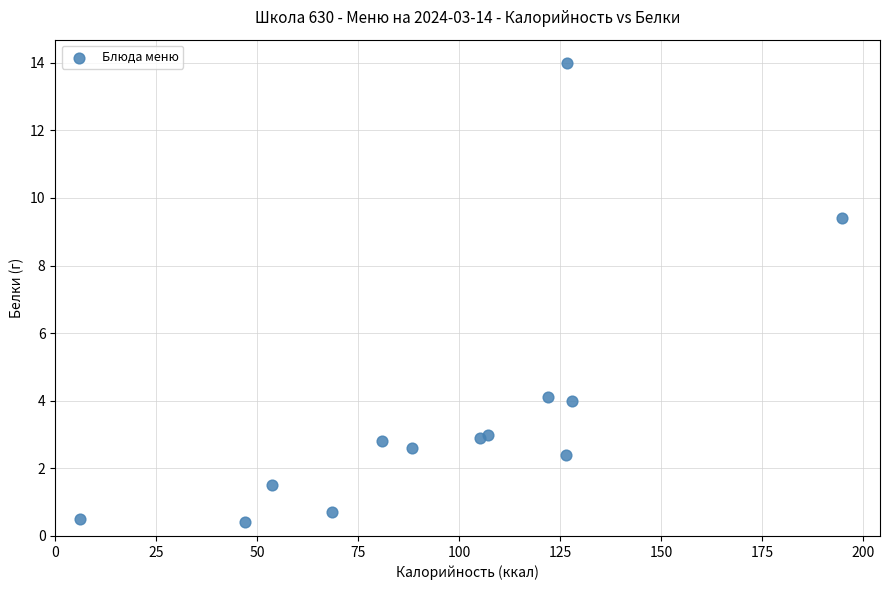

What Y value in the scatter plot is closest to 7?

9.4